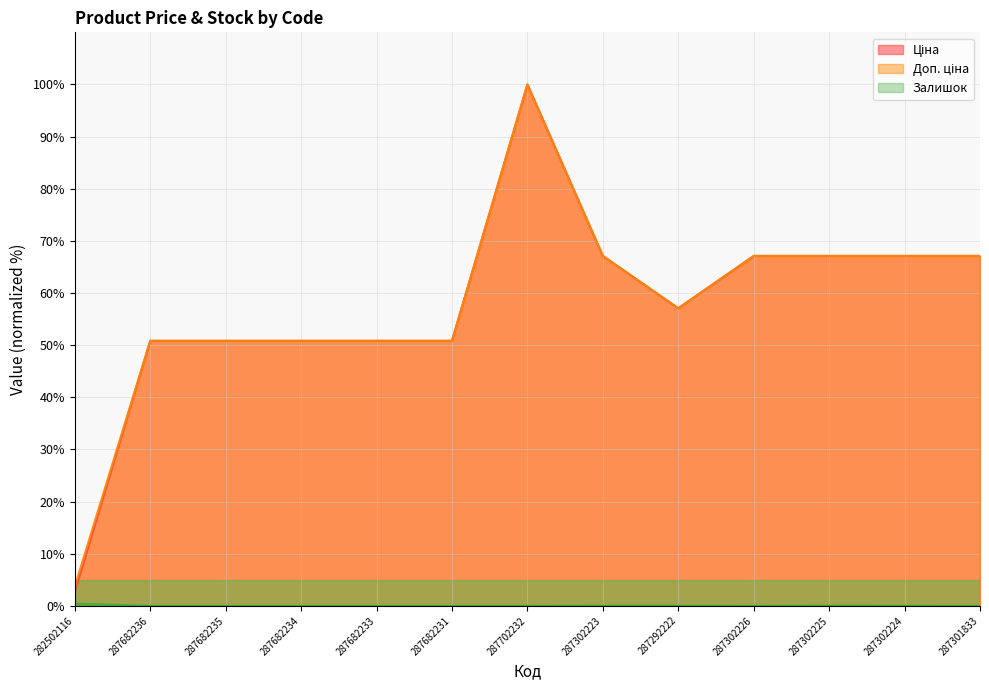

The value of Залишок at 282502116 is 0.3. True or false?

False